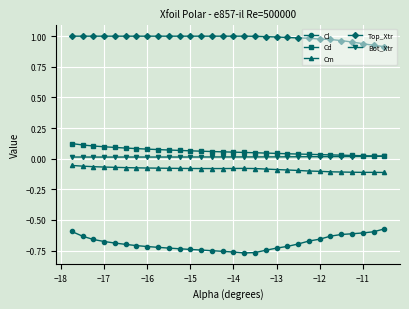

Which series has the largest total across all categories?

Top_Xtr